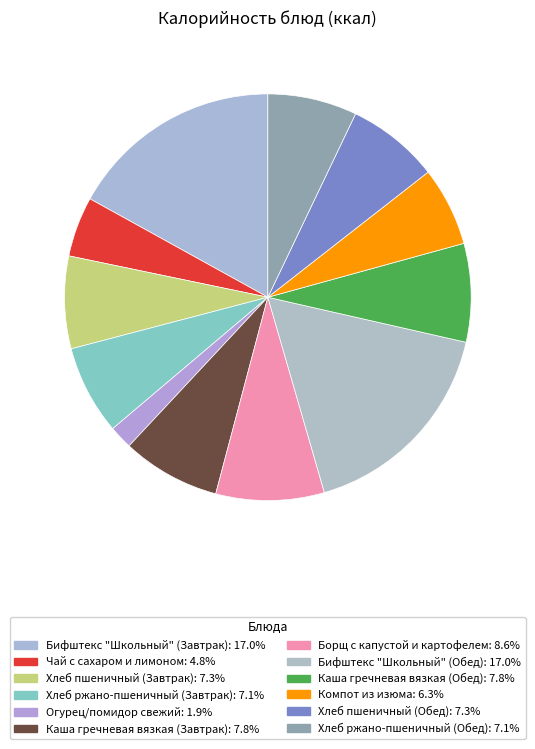

What percentage do Огурец/помидор свежий and Хлеб пшеничный (Обед) together represent?

9.2%